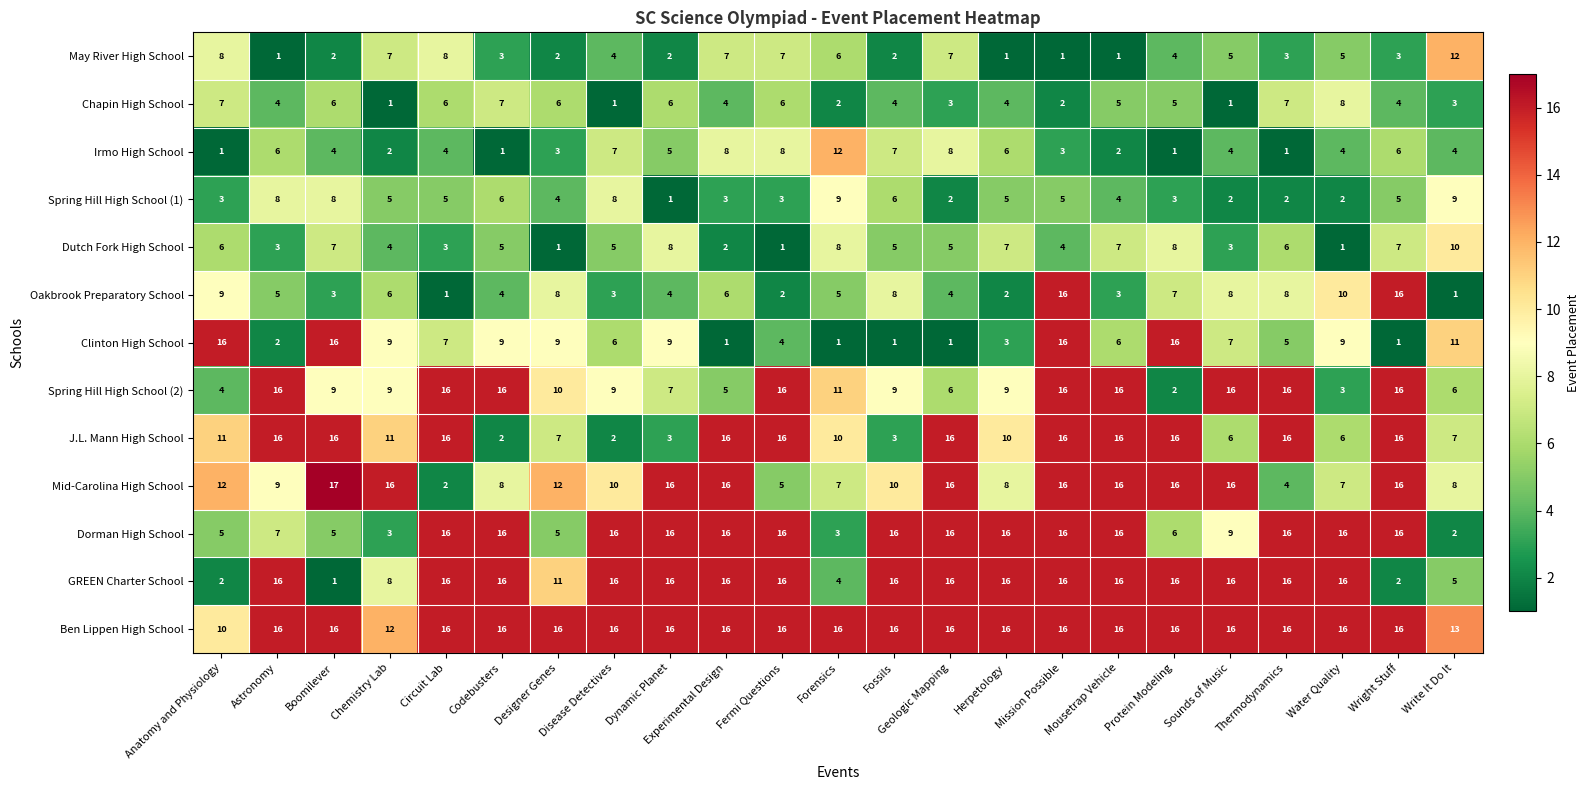

At which label does Irmo High School reach its peak?

Forensics